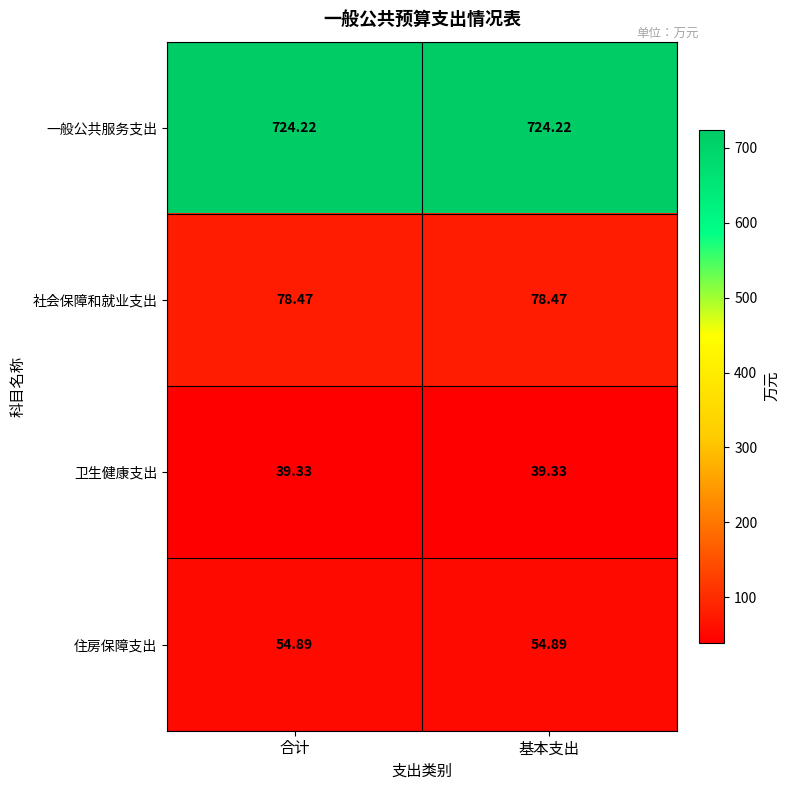

Which series has the largest total across all categories?

一般公共服务支出